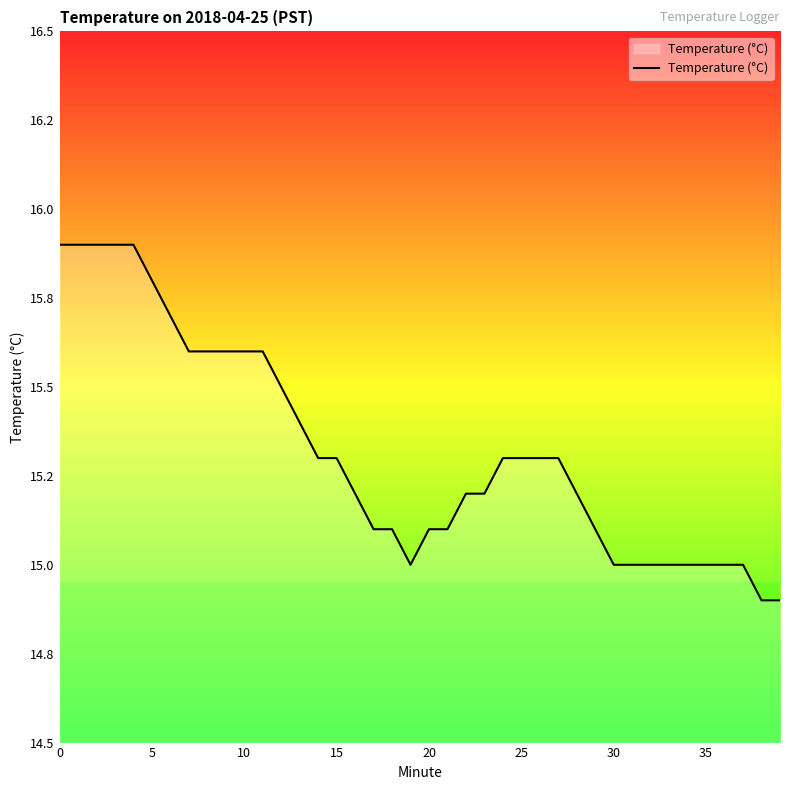

What is the average value?

15.3